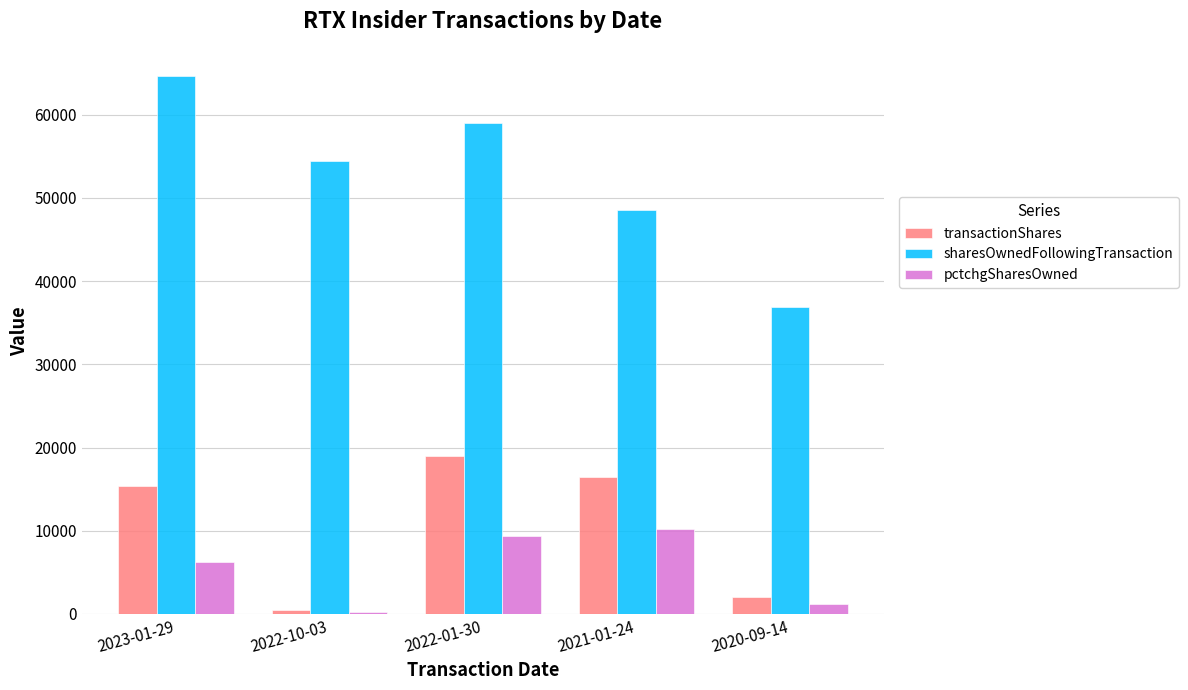

Which series has the largest total across all categories?

sharesOwnedFollowingTransaction